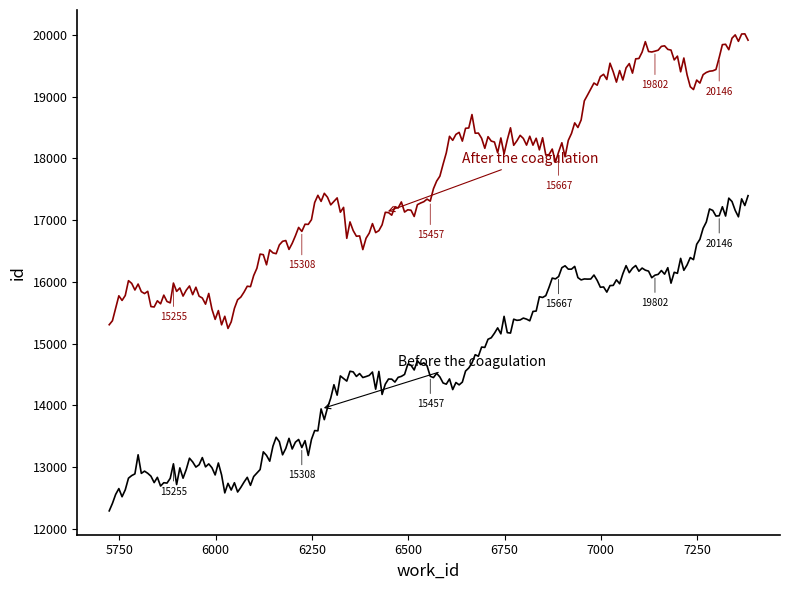

What is the minimum value shown in the chart?

12287.2